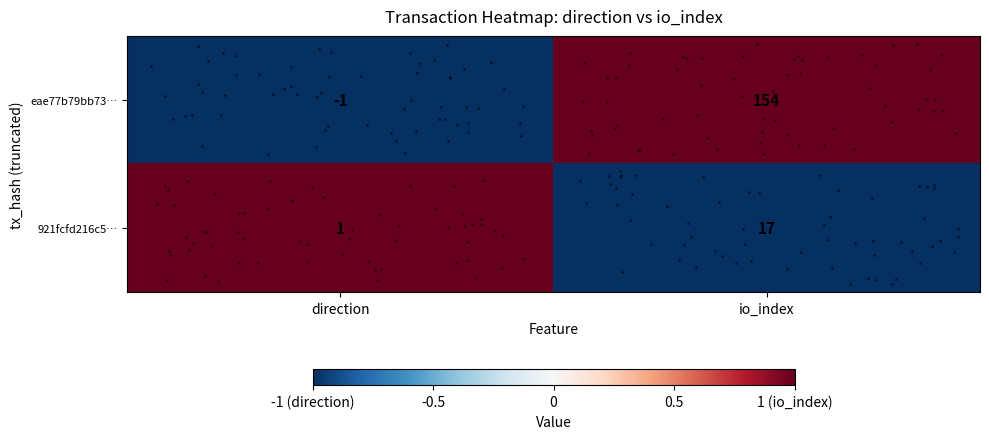

Is the value of eae77b79bb73… at direction greater than the value of 921fcfd216c5… at direction?

No